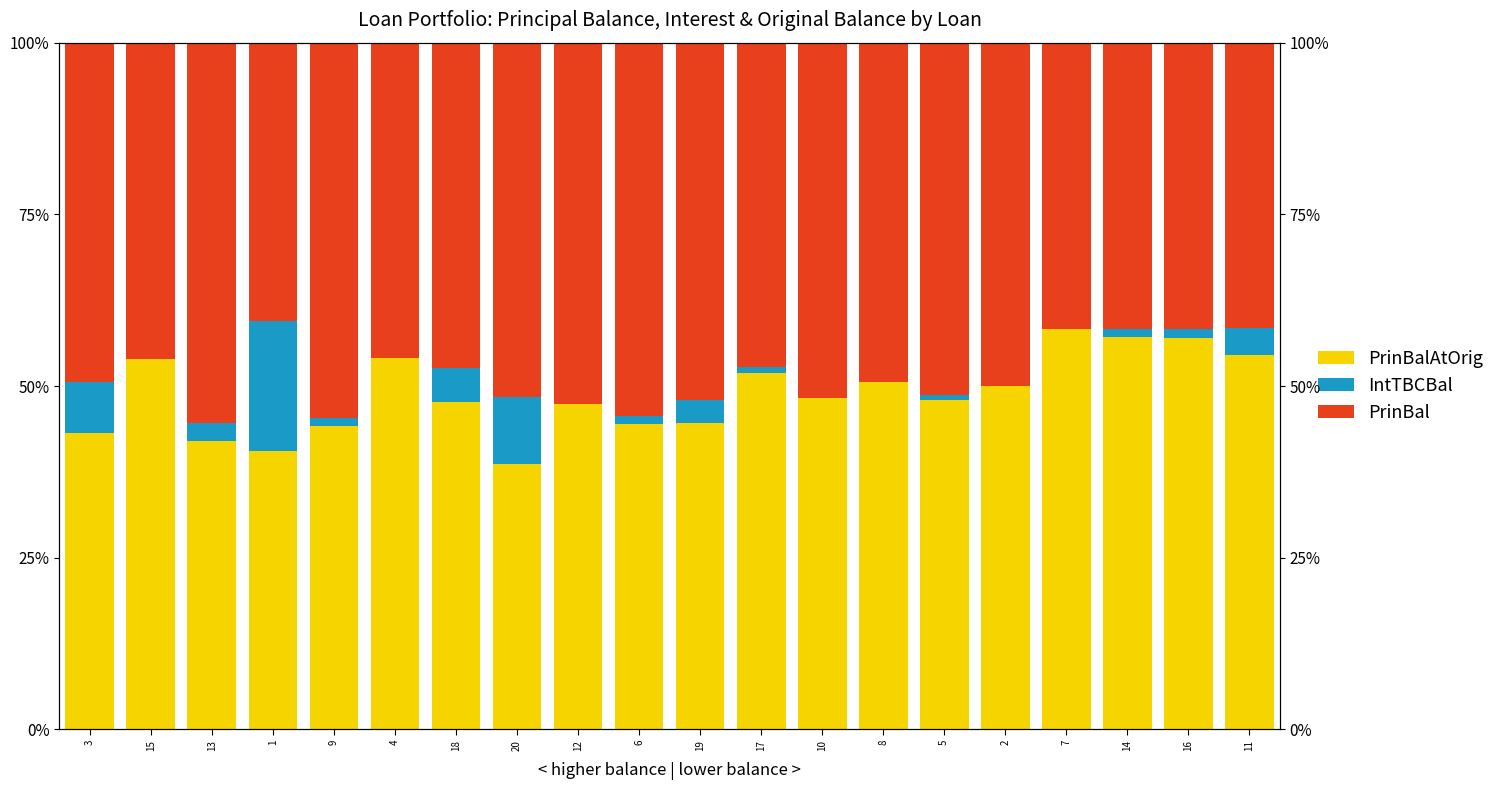

How many bars are there in each group?

3